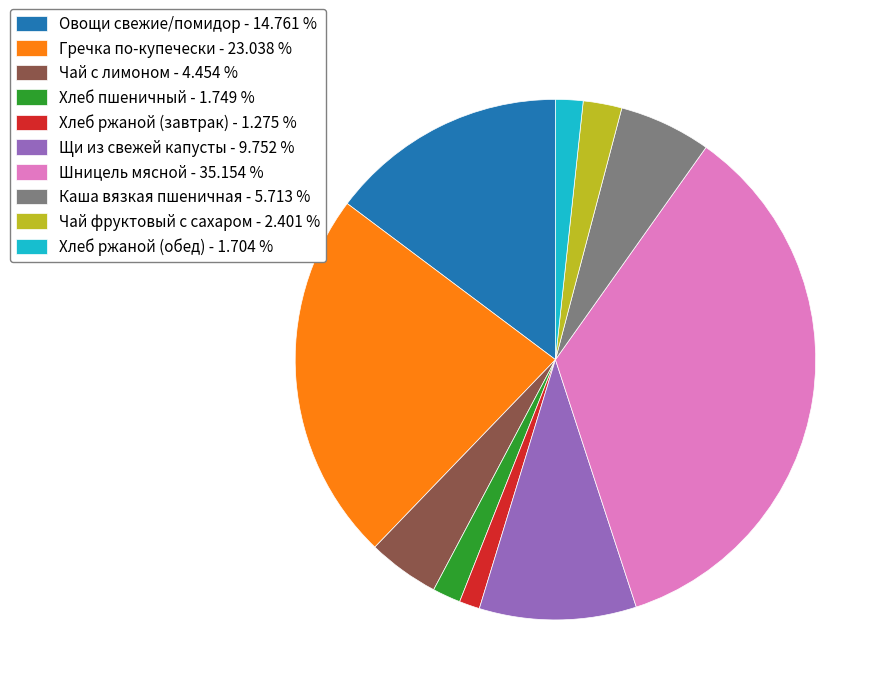

What is the ratio of the value at Щи из свежей капусты - 9.752 % to the value at Гречка по-купечески - 23.038 %?

0.4